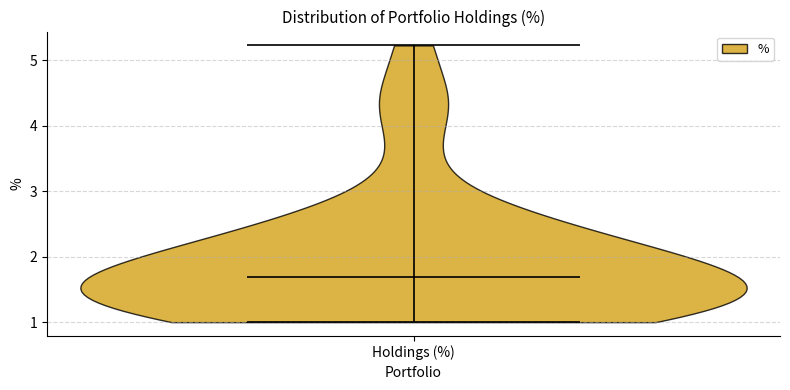

What is the highest point the violin for Holdings (%) reaches on the y-axis? The values are not printed on the chart, so give them approximately, as read against the axis.

5.2